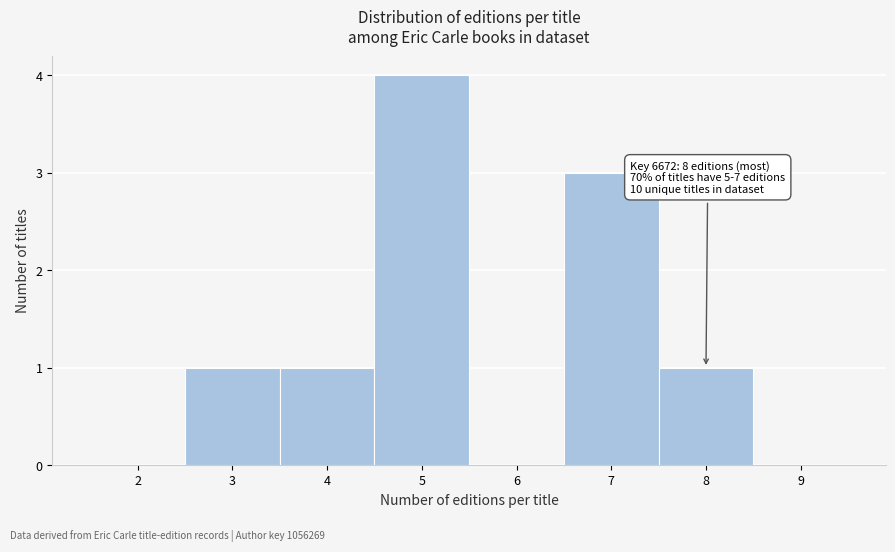

Which range on the x-axis has the tallest bar?

4.5 to 5.5